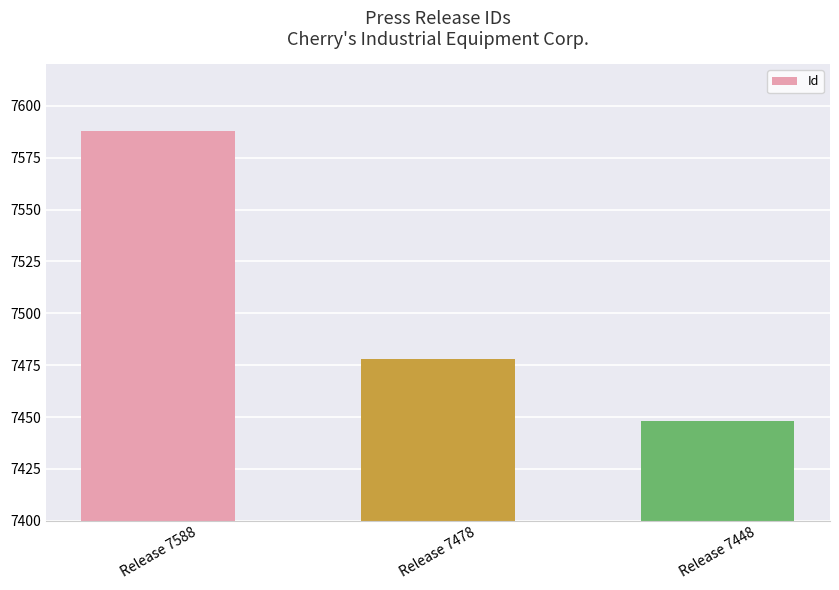

At which category does the chart reach its minimum across all series?

Release 7448